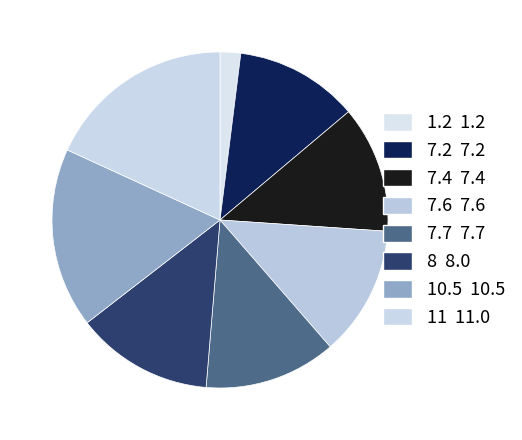

Is the sum of 7.7 and 11 greater than half?

No